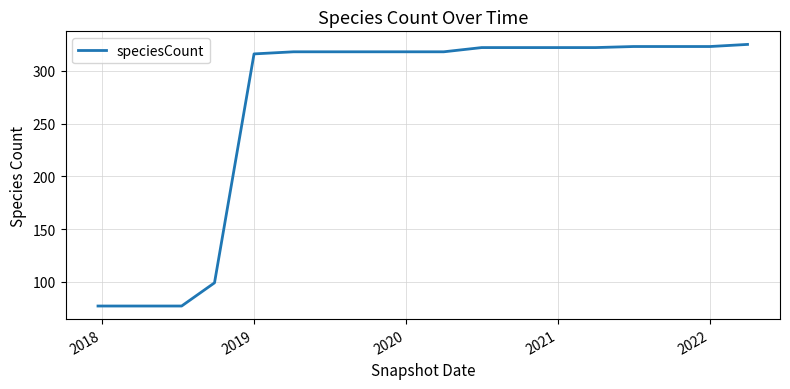

How many values are below 318?

5